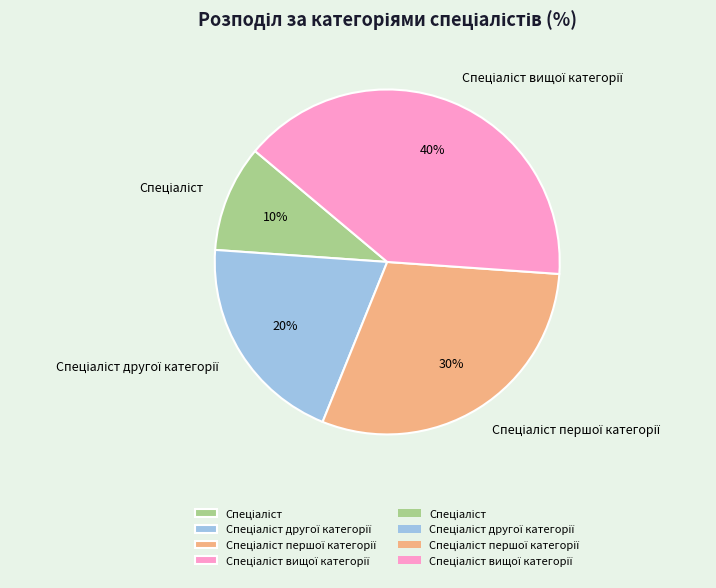

Is there a majority slice in this chart?

No